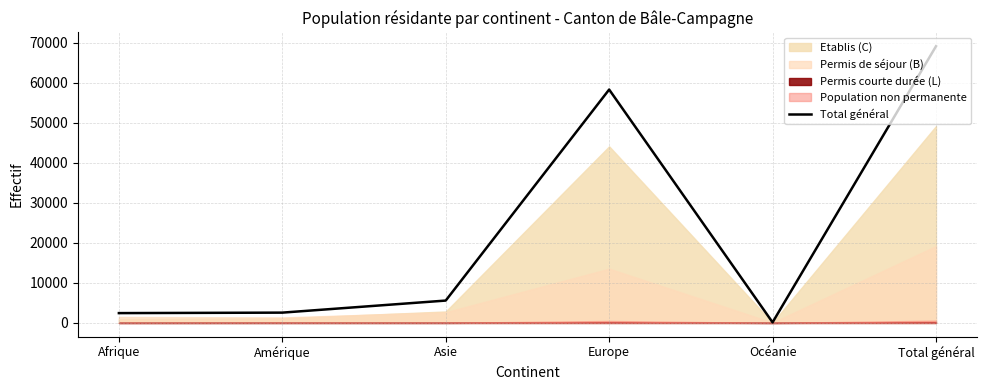

What is the ratio of the value at Asie to the value at Océanie?

38.3